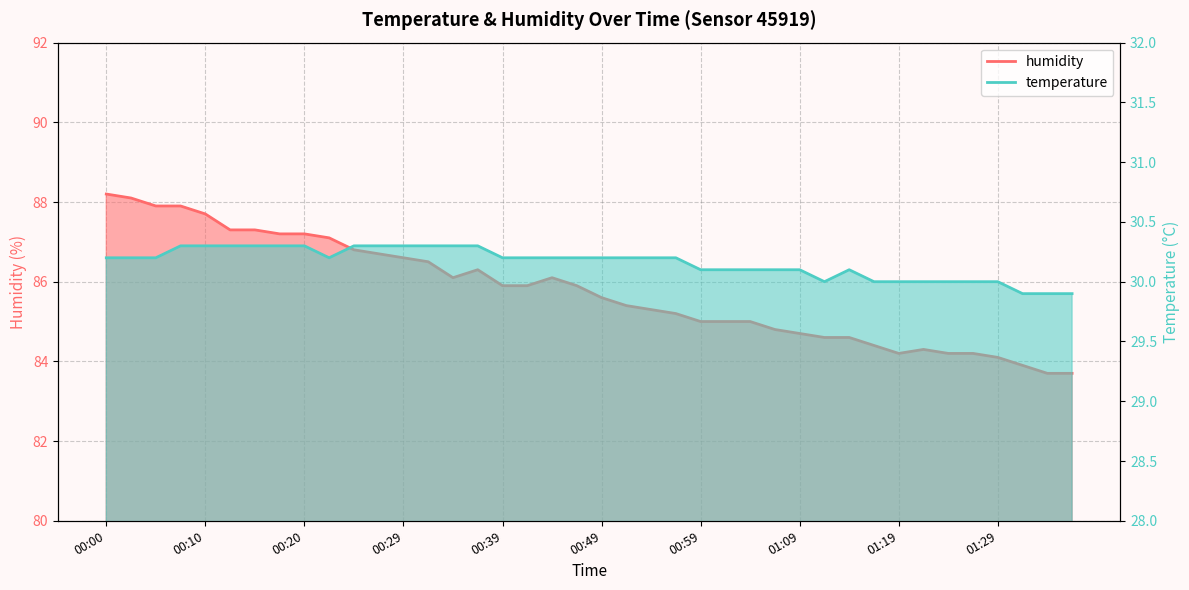

What is the sum of the temperature values at 01:24 and 01:02?

60.1